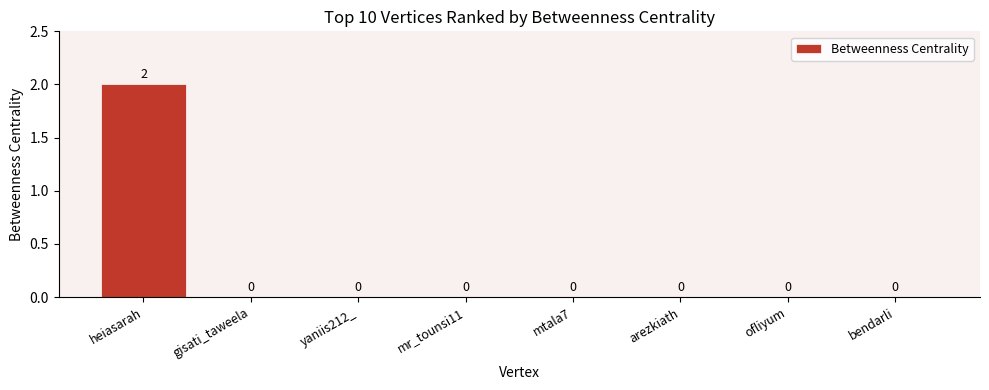

How many values are above zero?

1